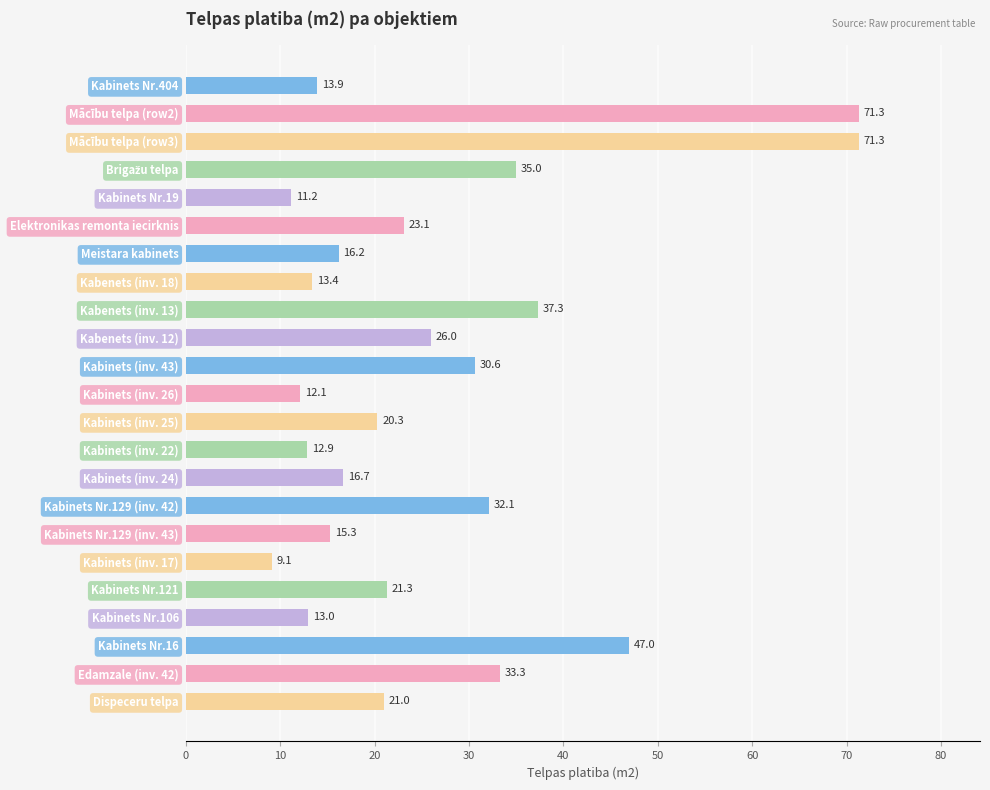

What is the difference between the maximum and minimum values?

62.2